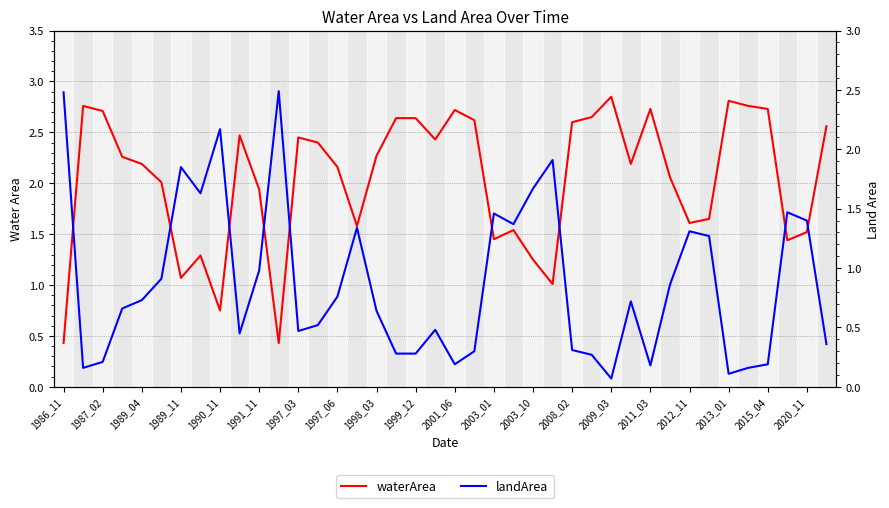

At which label is waterArea closest to 1?

25